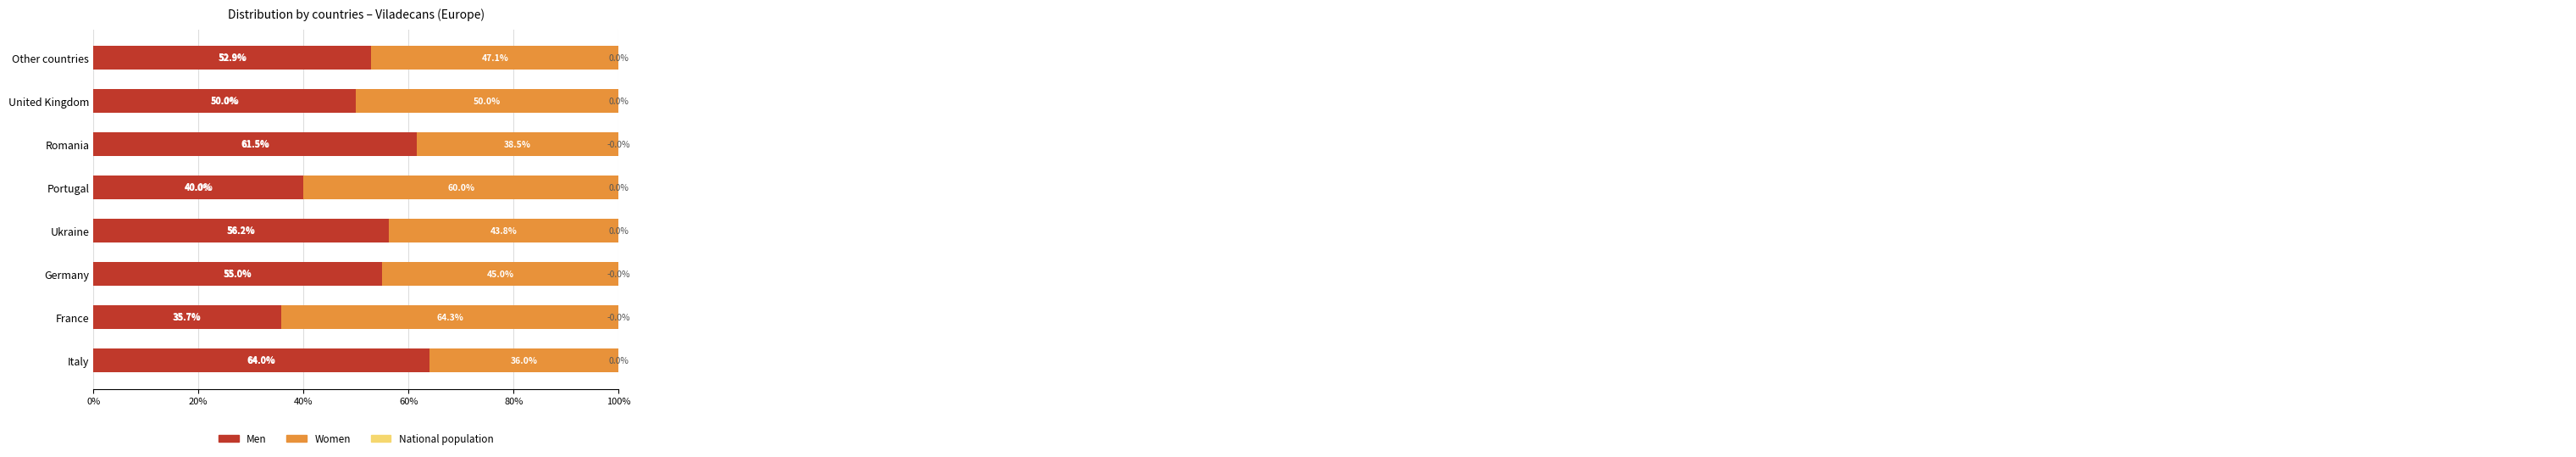

What is the approximate value of Men at United Kingdom?

50.0